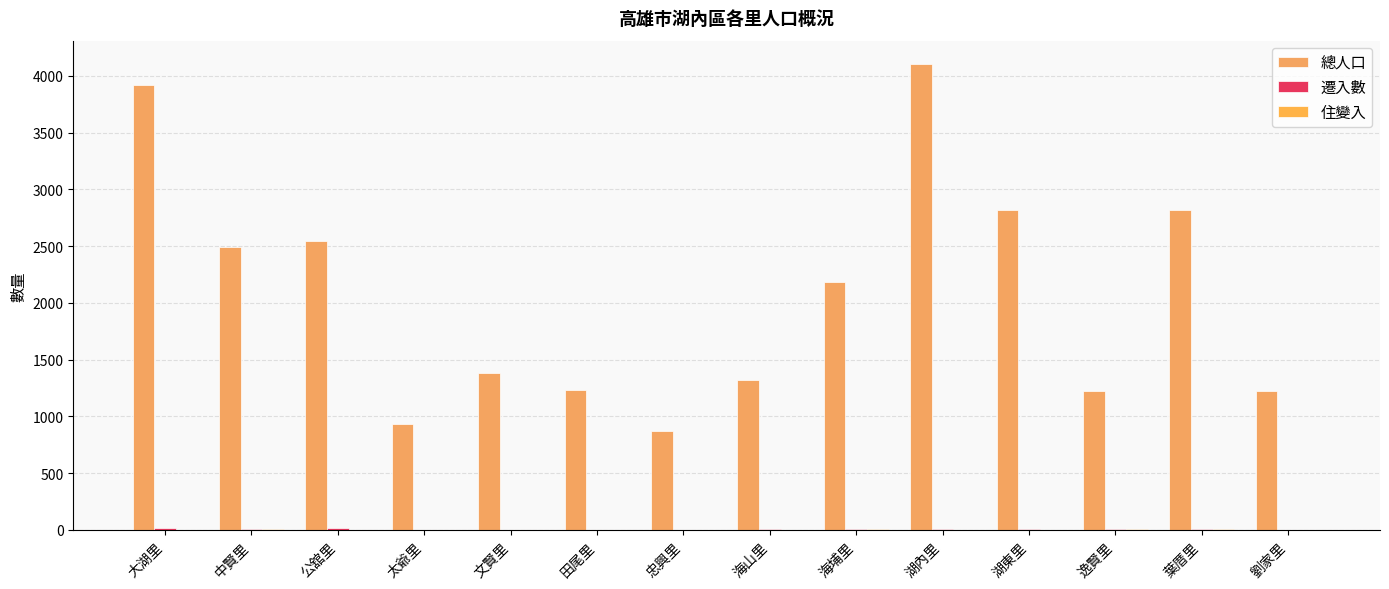

At which label does 遷入數 first exceed 7?

大湖里